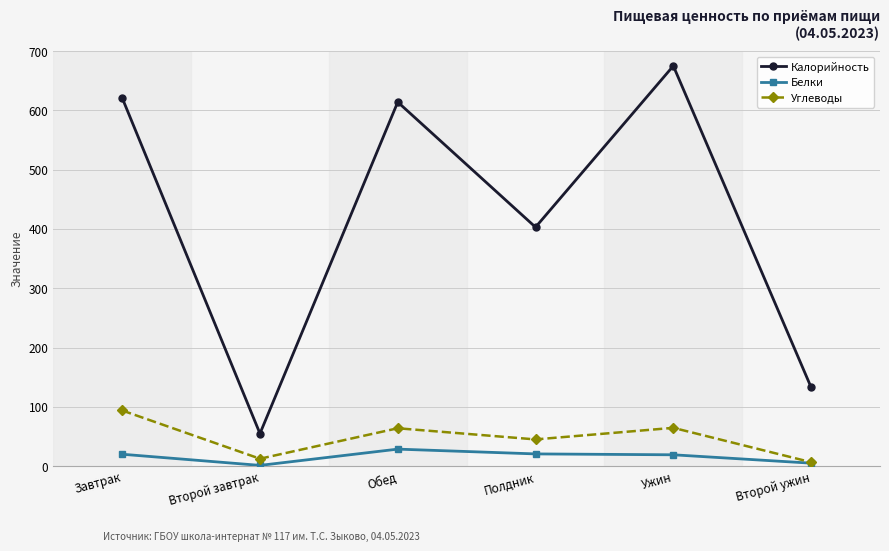

What is the label of the 5th point from the left?

Ужин